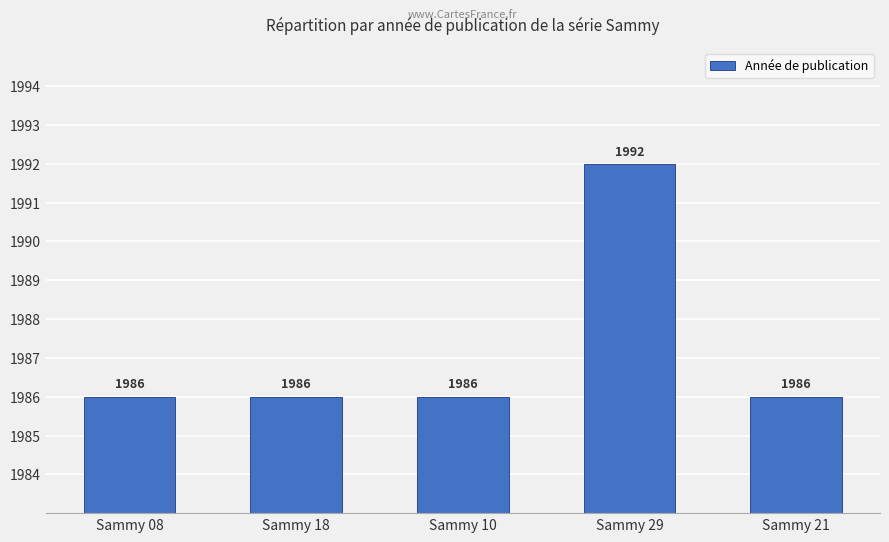

At which category does the chart reach its peak across all series?

Sammy 29